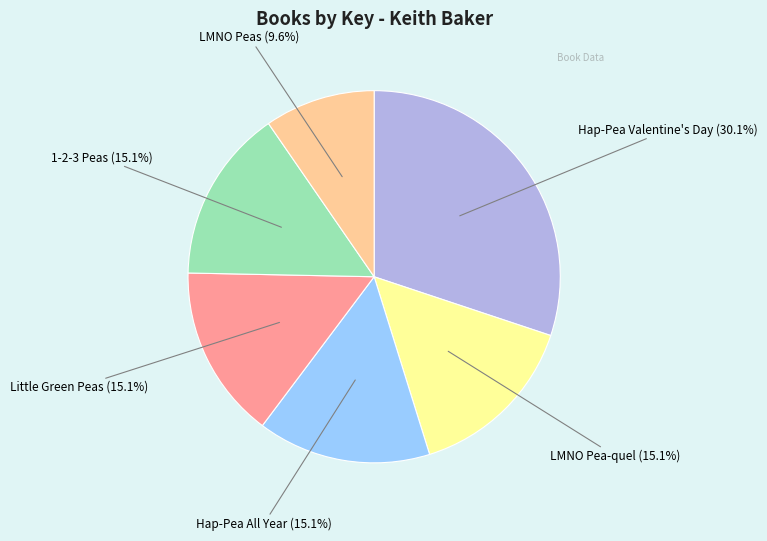

Is there a majority slice in this chart?

No